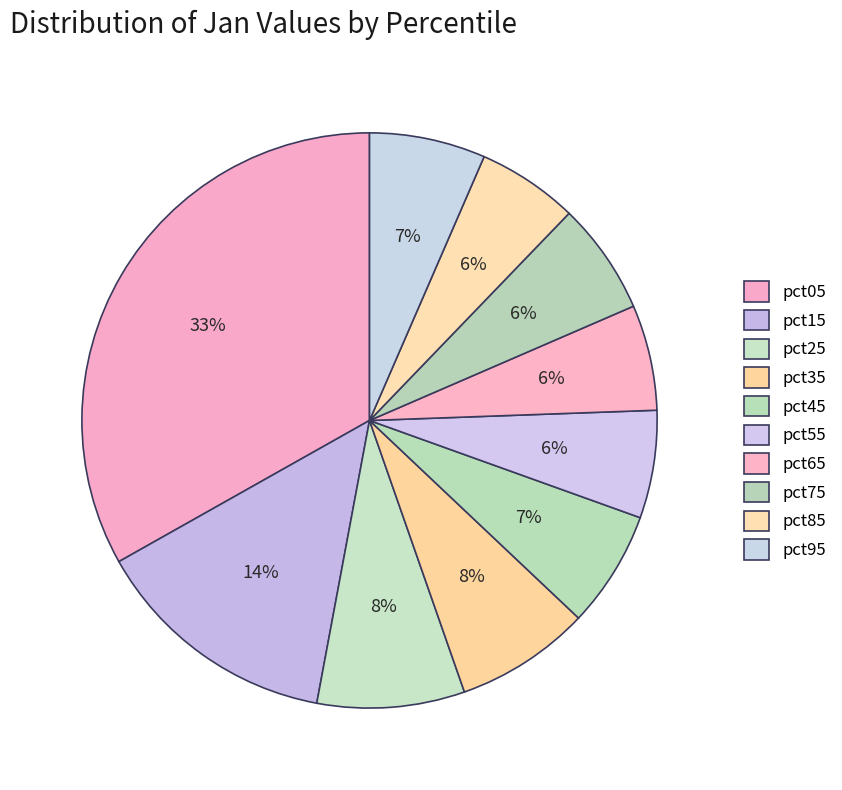

How many segments does this pie chart have?

10